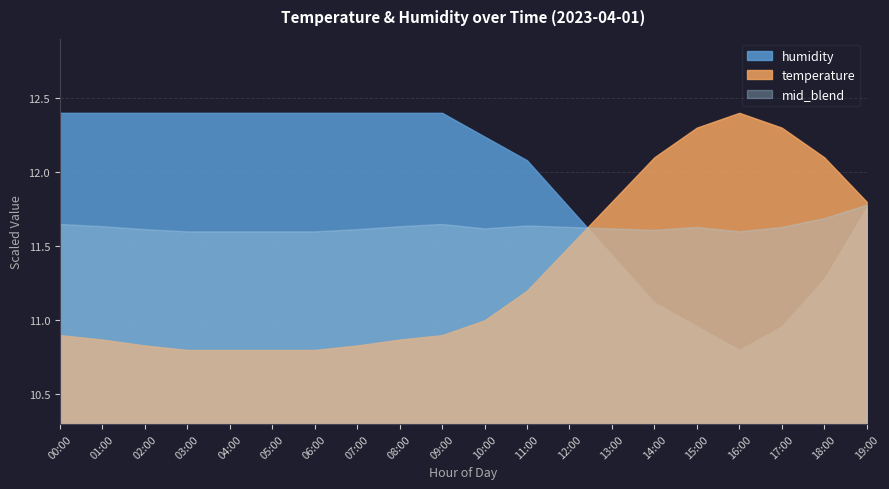

In humidity, how many points are lower than both neighbors (excluding endpoints)?

1